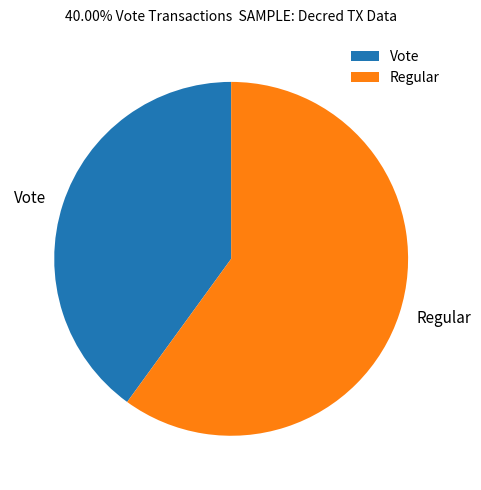

True or false: Regular accounts for 74% of the total.

False